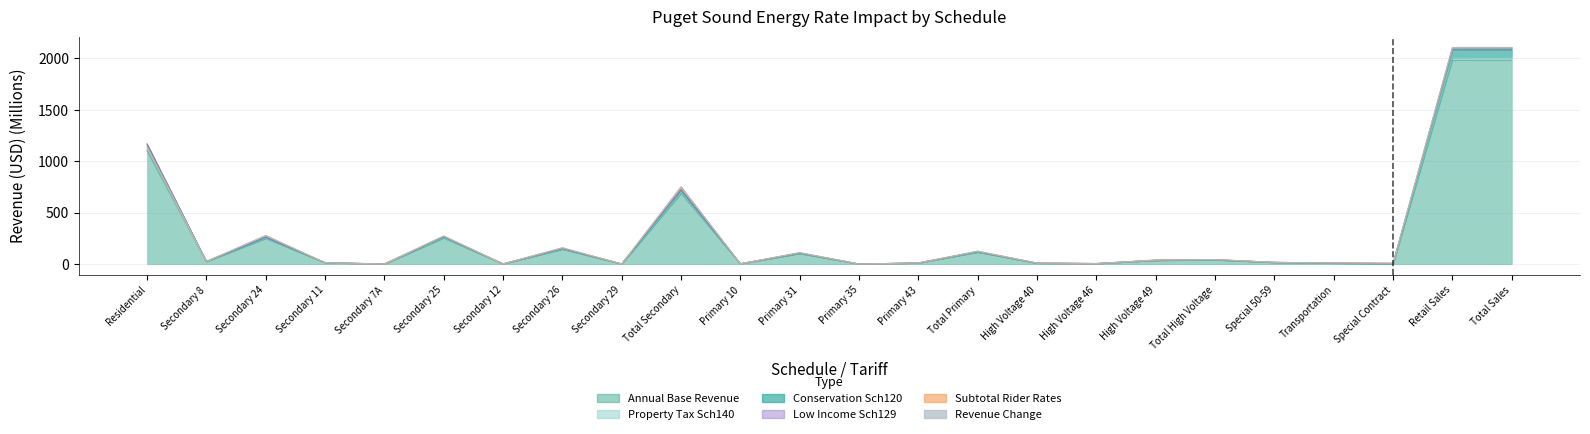

Is it true that Conservation Sch120 equals 1170.8 at Residential?

True